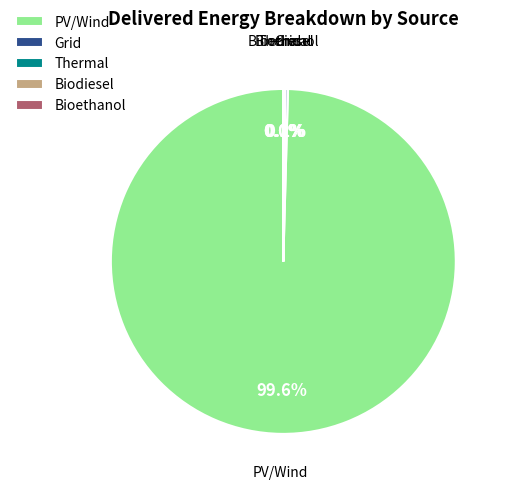

What is the largest slice in the pie chart?

PV/Wind